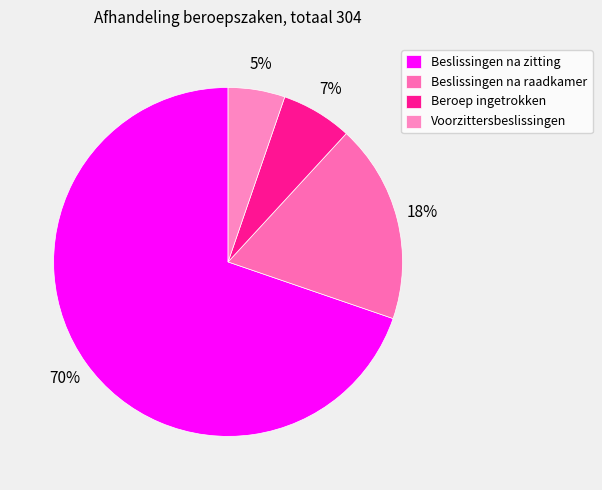

What percentage is NOT represented by Beslissingen na zitting?

30.3%